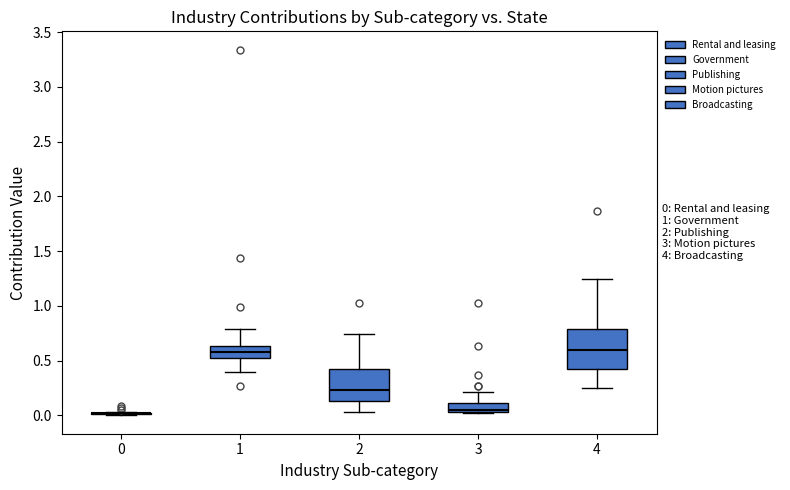

Which box is the tallest, from its lower edge to its upper edge?

4